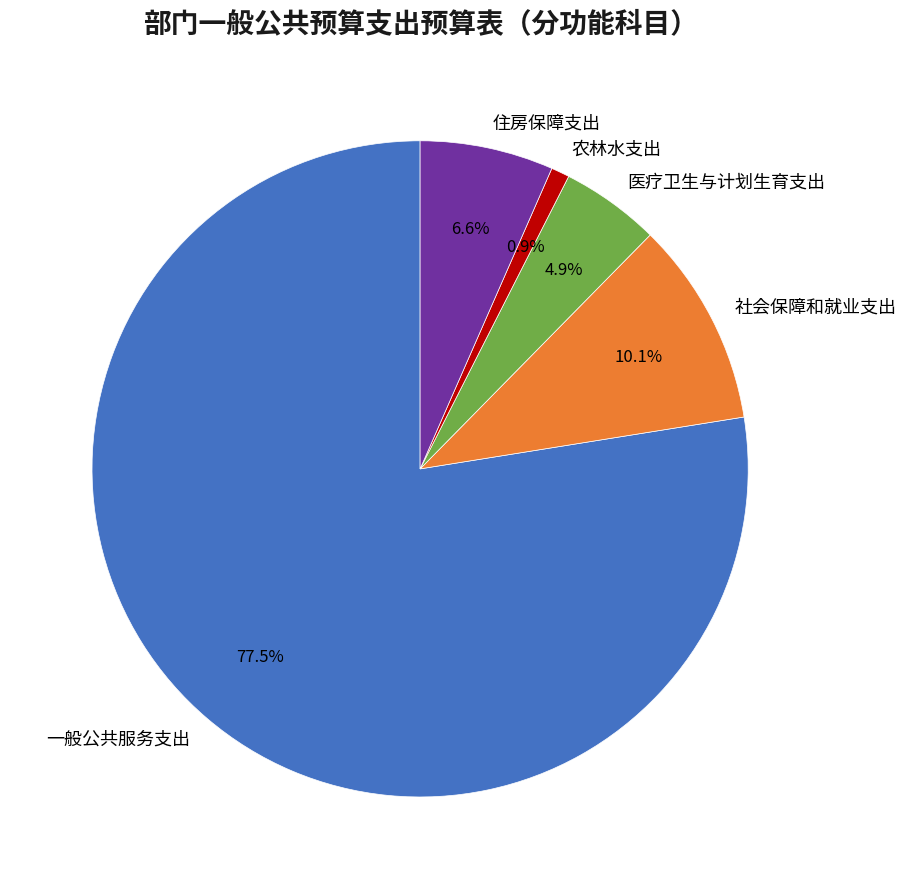

Combined, do 医疗卫生与计划生育支出 and 住房保障支出 account for over 50%?

No